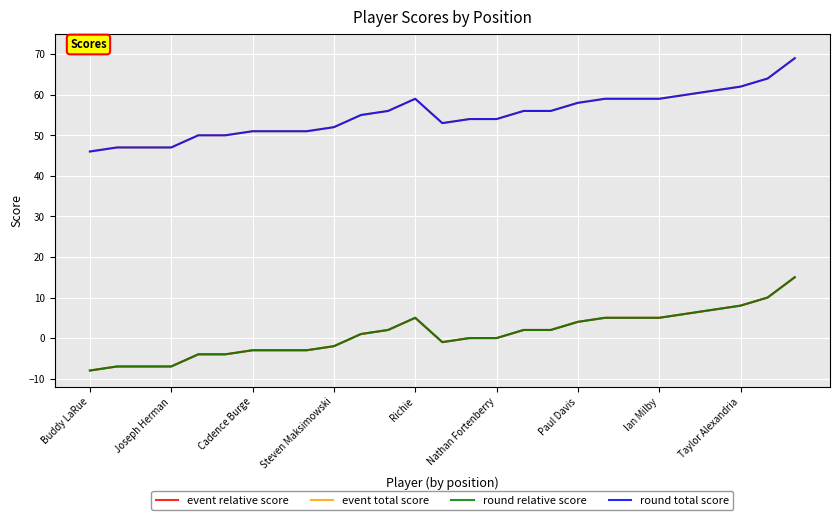

Which category has the highest value in the round relative score series?

26